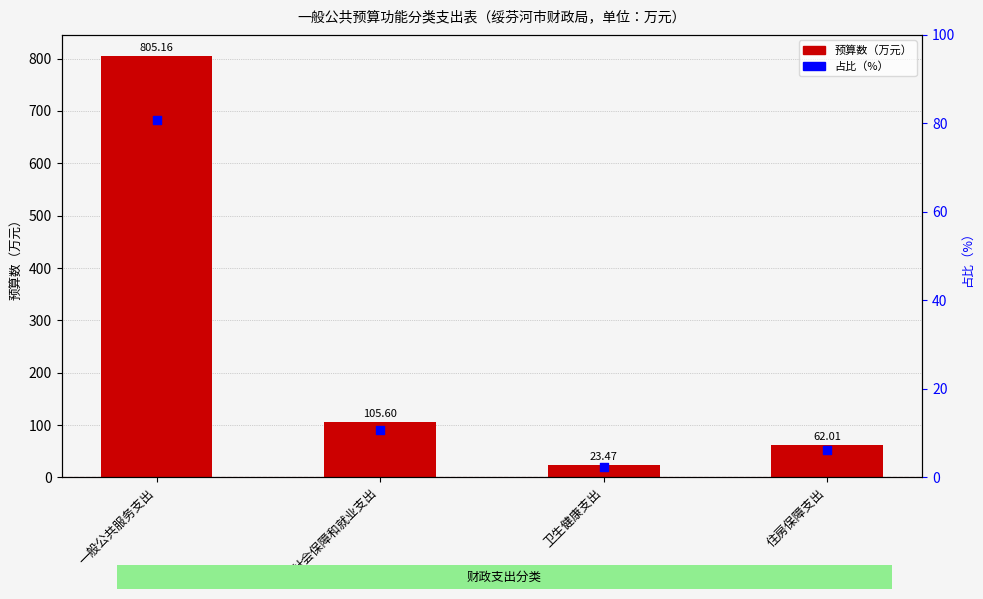

Which series contains the highest Y value?

预算数